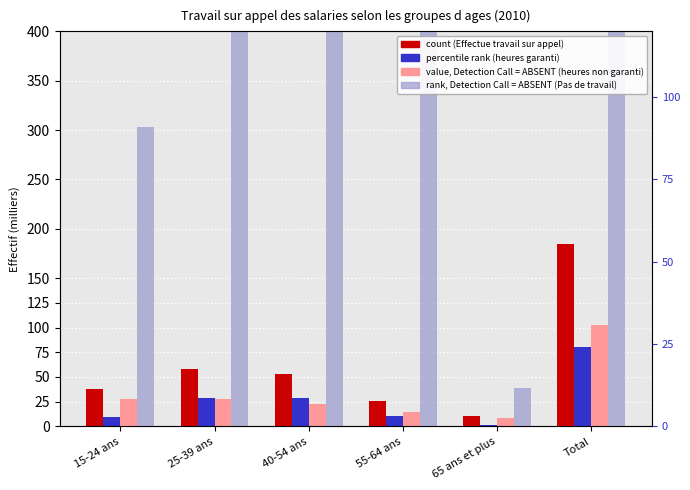

What is the value of the Effectue du travail sur appel bar at the 3rd from the left?

52.8